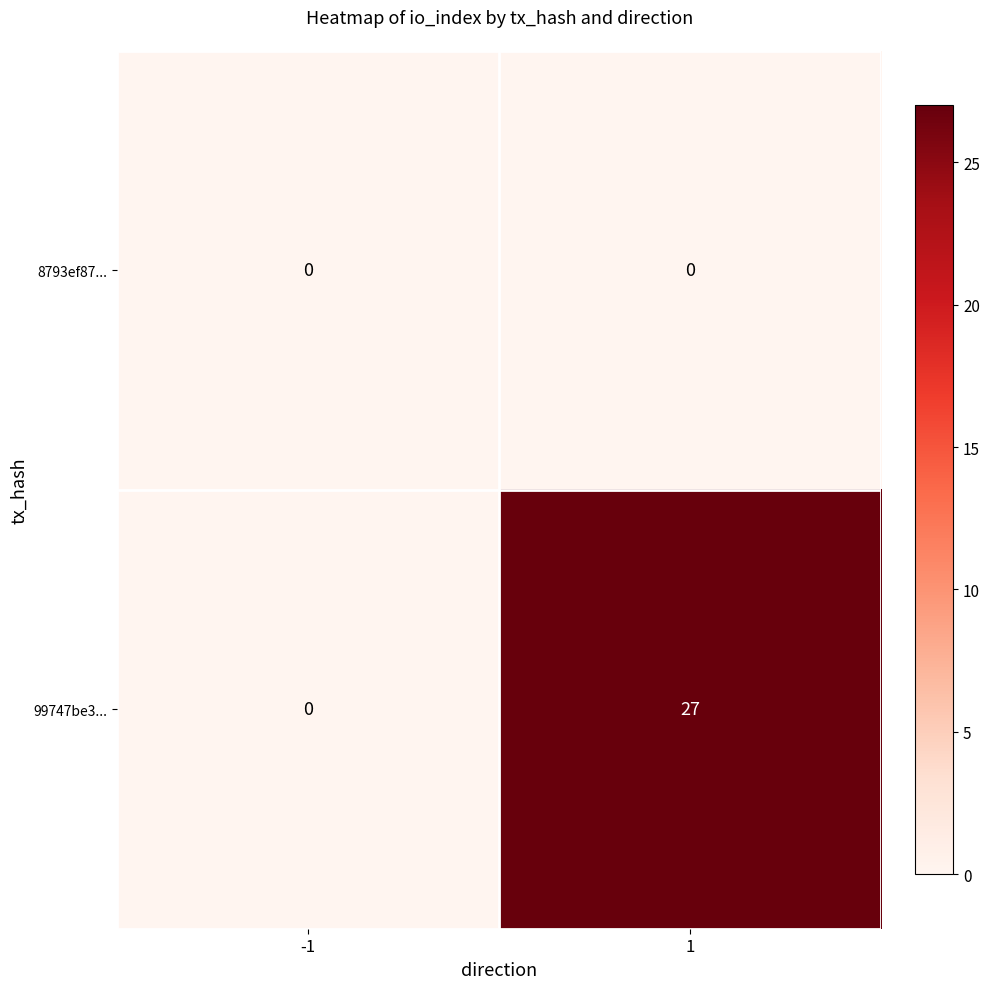

What is the maximum value shown in the chart?

27